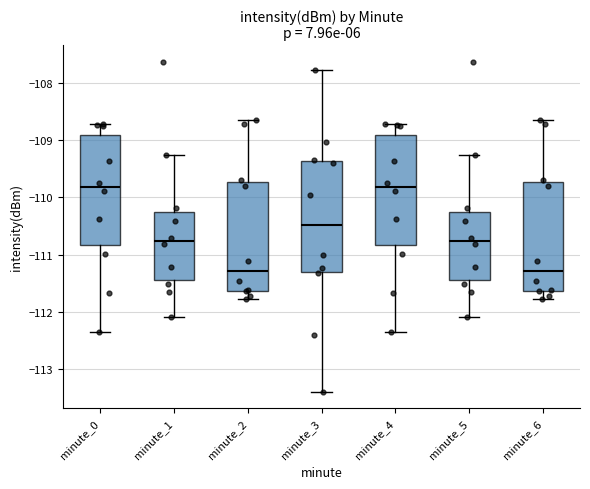

Where does the upper whisker of the box for minute_6 end on the y-axis? The values are not printed on the chart, so give them approximately, as read against the axis.

-108.6